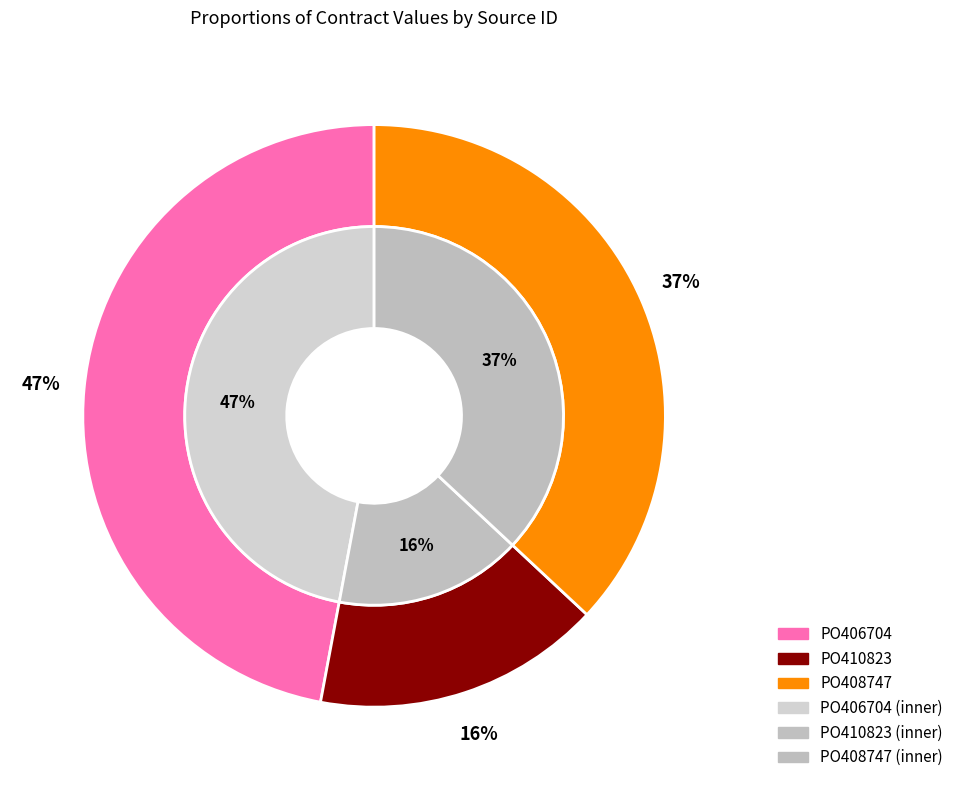

Which category has the smallest portion of the pie?

PO410823